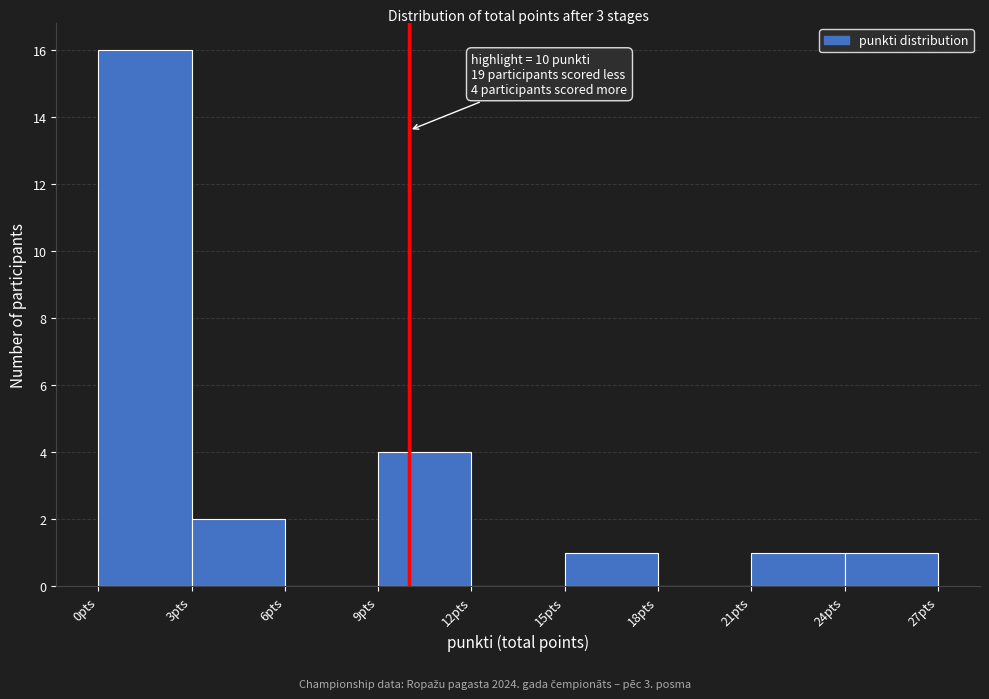

Over which range of the x-axis is the bar tallest?

0 to 3